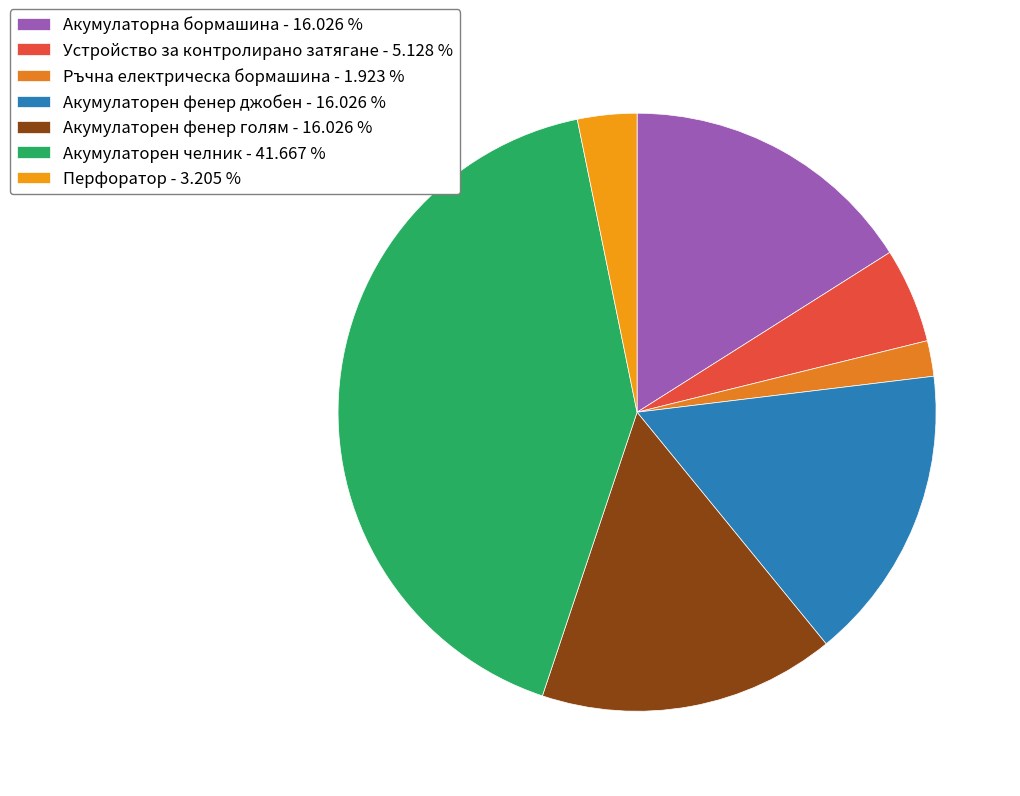

How many segments does this pie chart have?

7